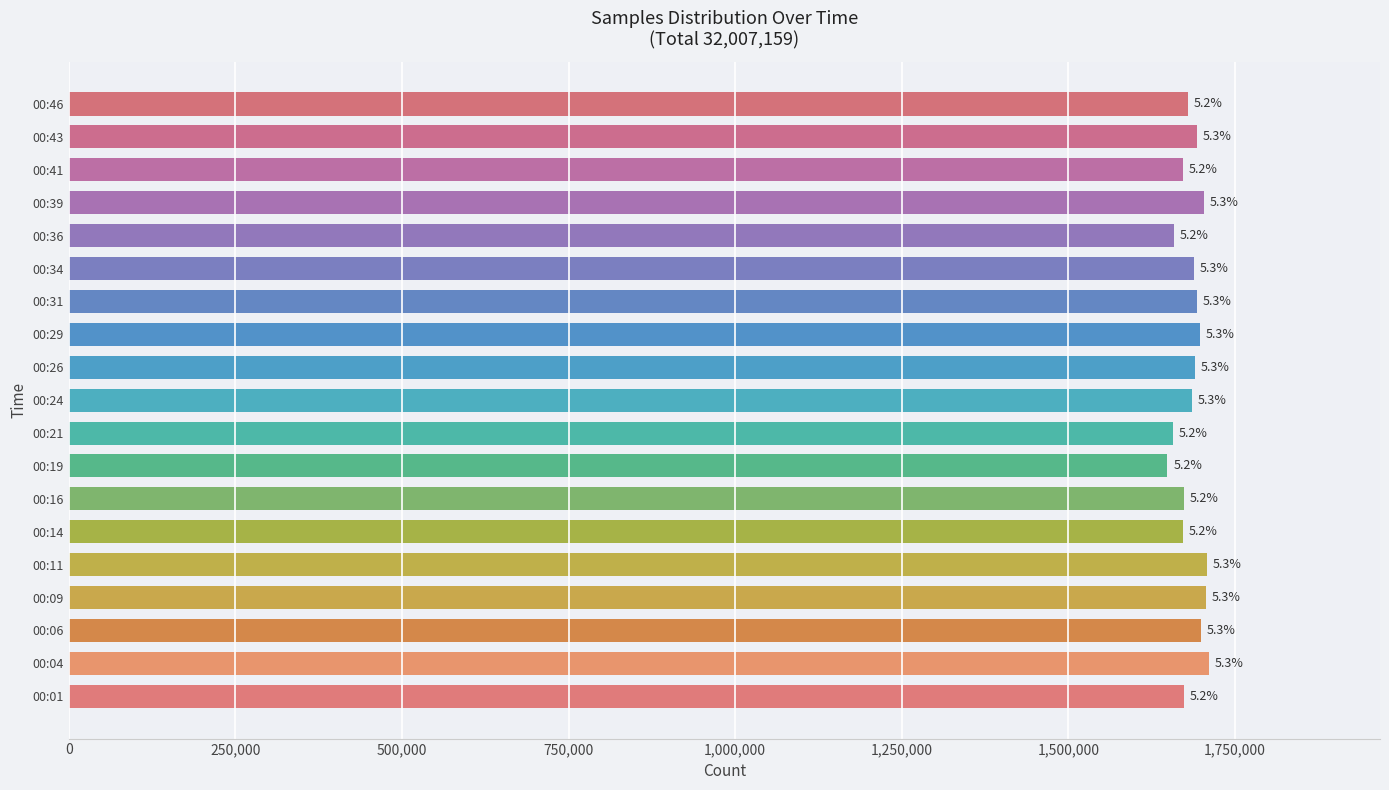

Does the chart contain stacked bars?

No